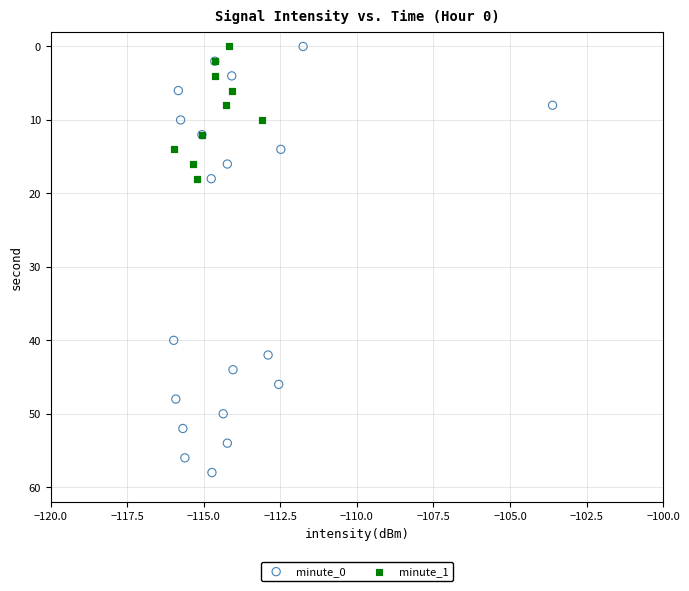

What are all the series names shown in the legend?

minute_0, minute_1